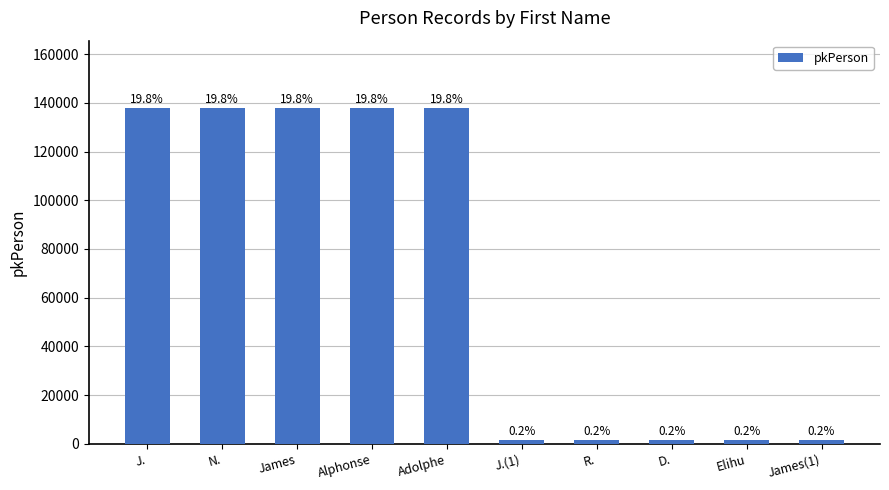

How many bars are there in total?

10